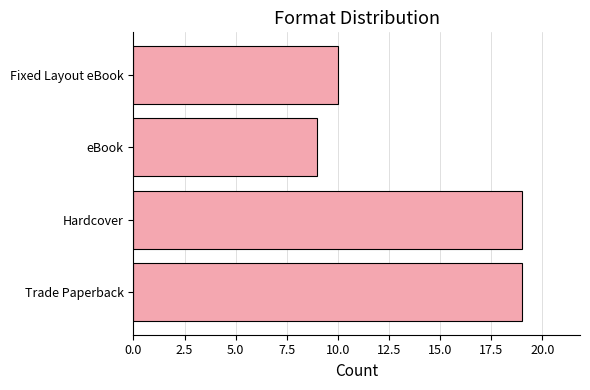

What is the difference between the values at eBook and Trade Paperback?

10